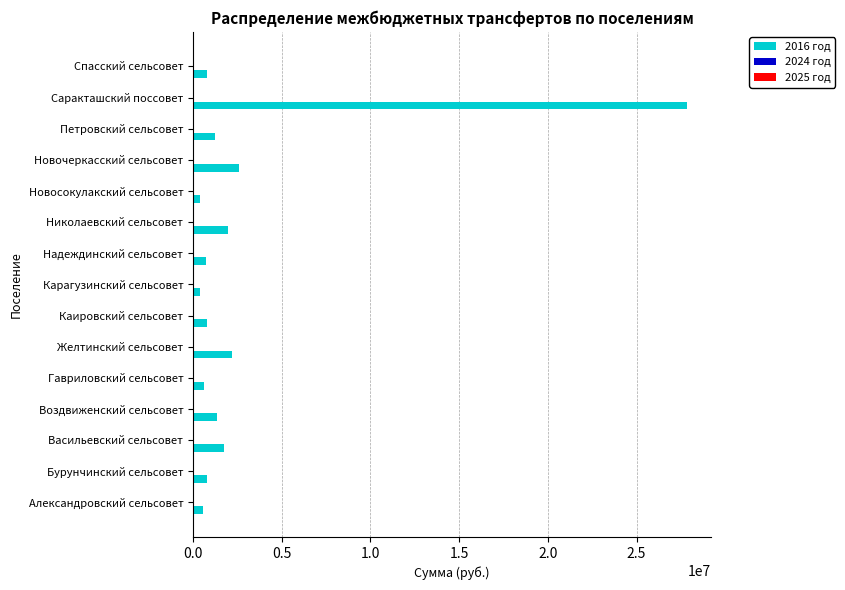

Which series has the widest spread of values?

2016 год